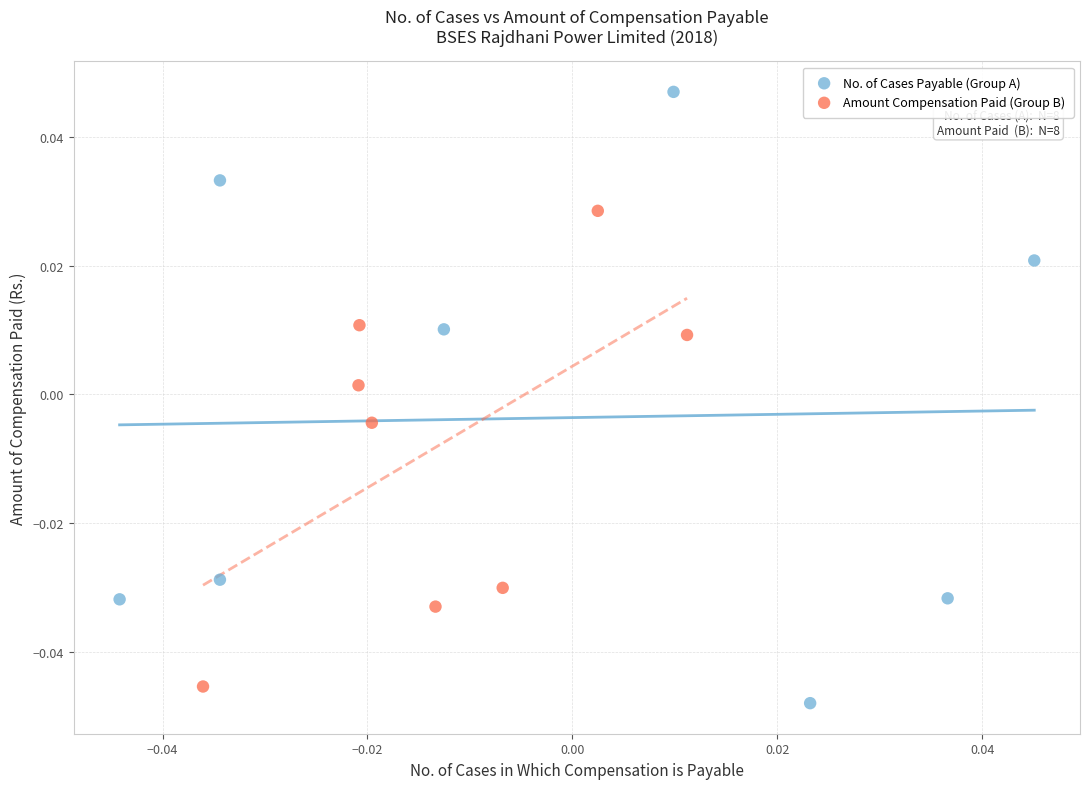

Which series reaches the maximum Y coordinate?

No. of Cases Payable (Group A)